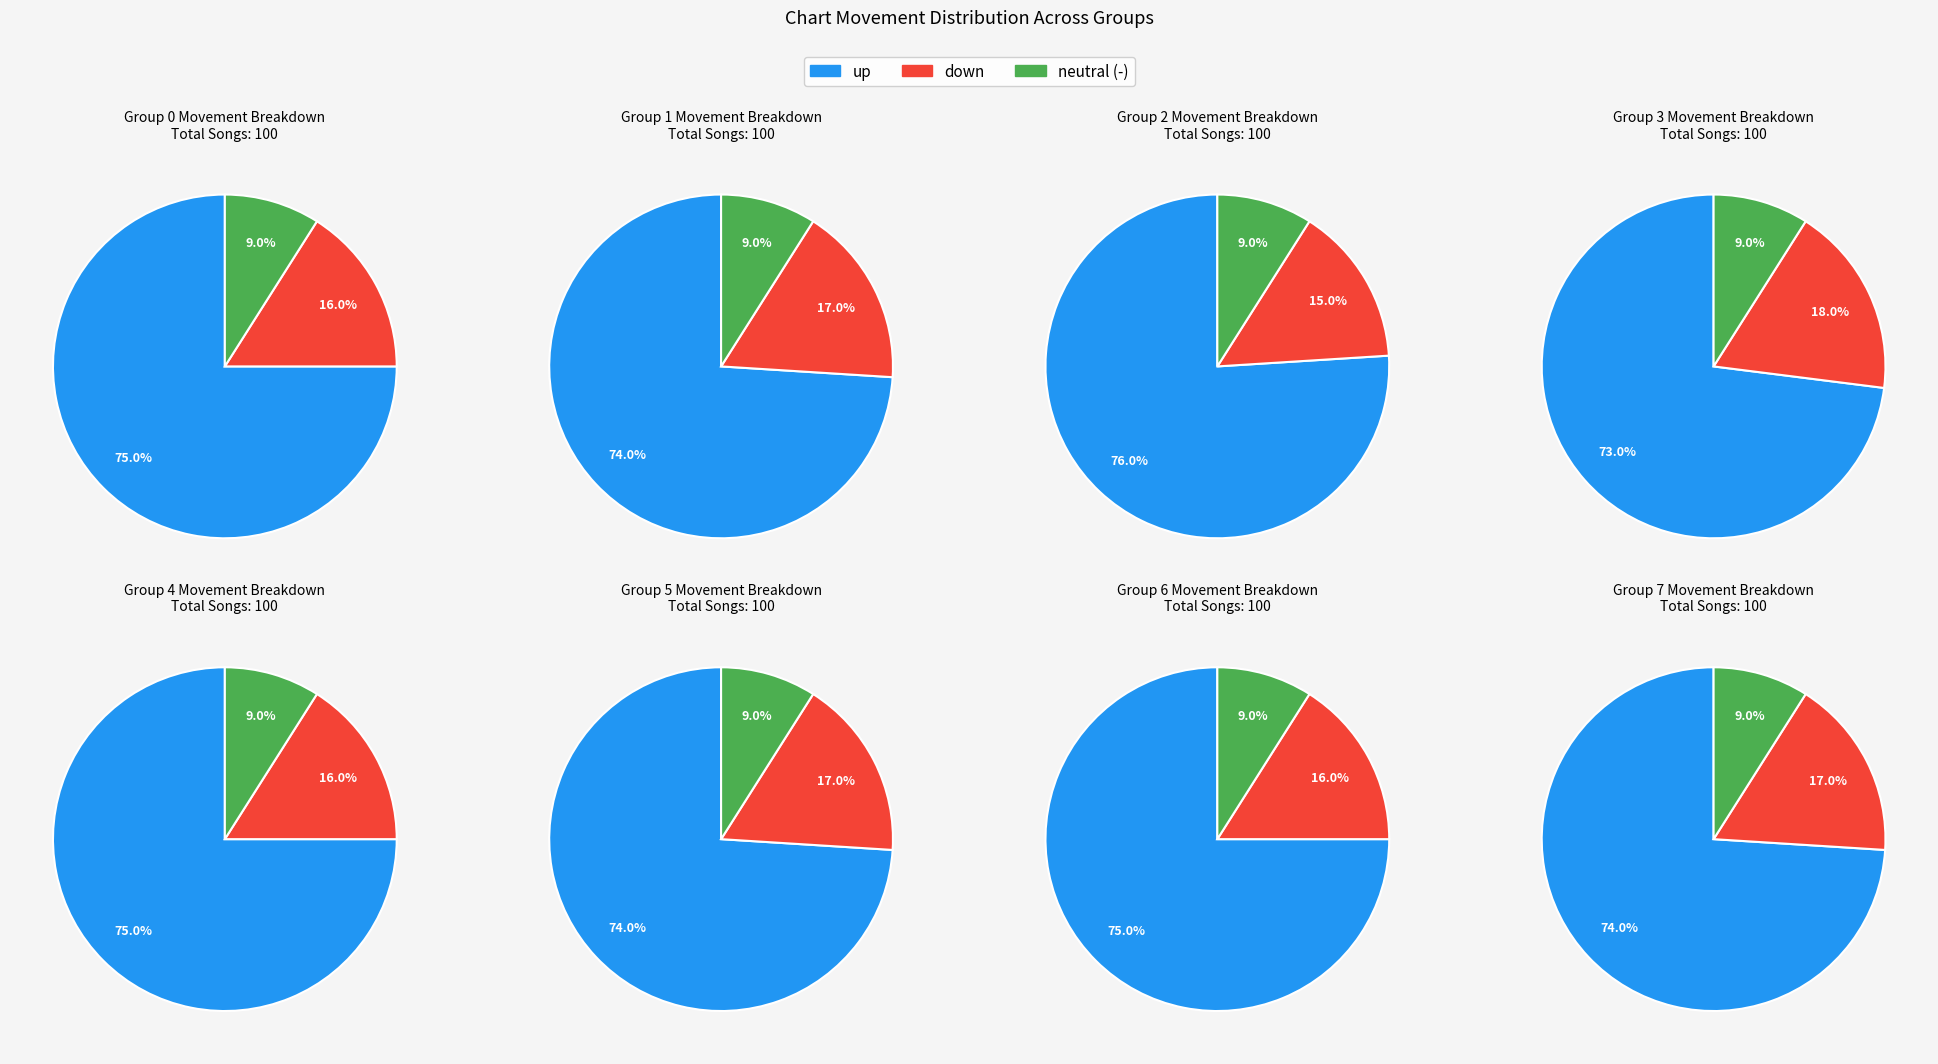

What percentage is the up slice, to the nearest percent?

75%